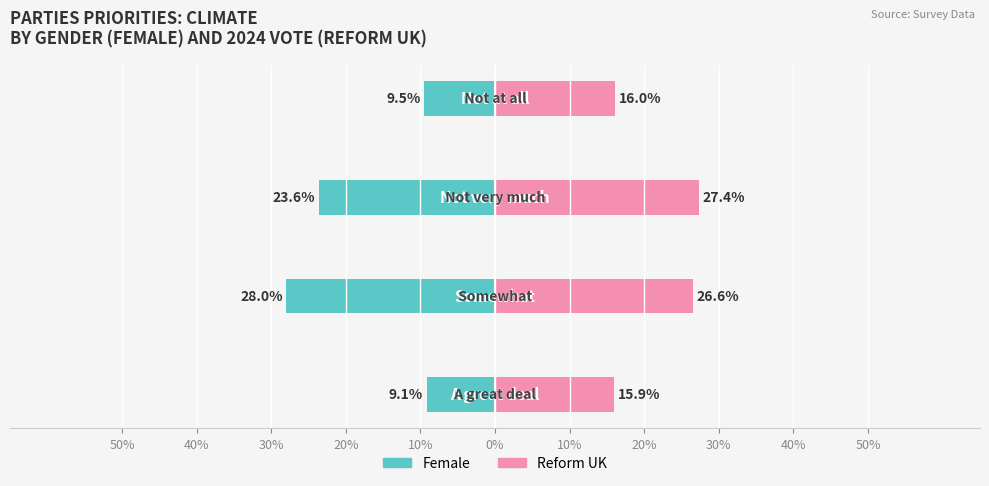

Which series has the largest total across all categories?

Reform UK